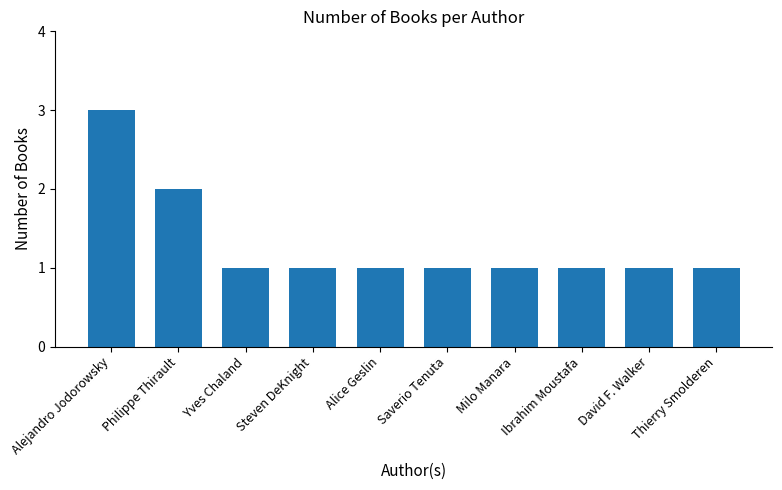

What is the value of the 5th bar from the left?

1